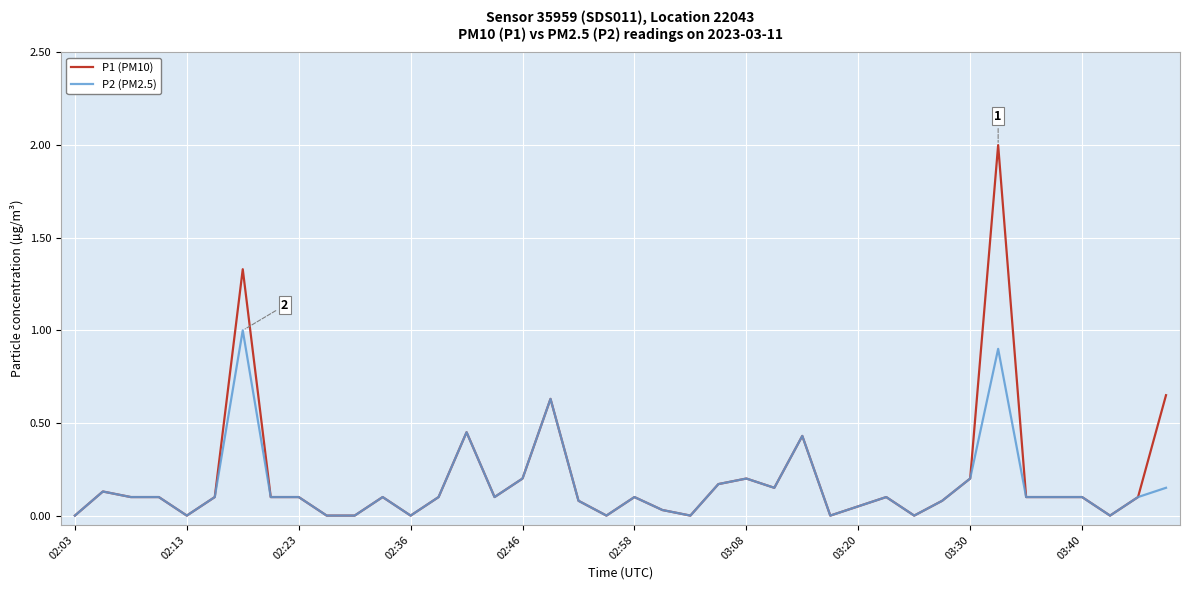

Which series has the largest total across all categories?

P1 (PM10)